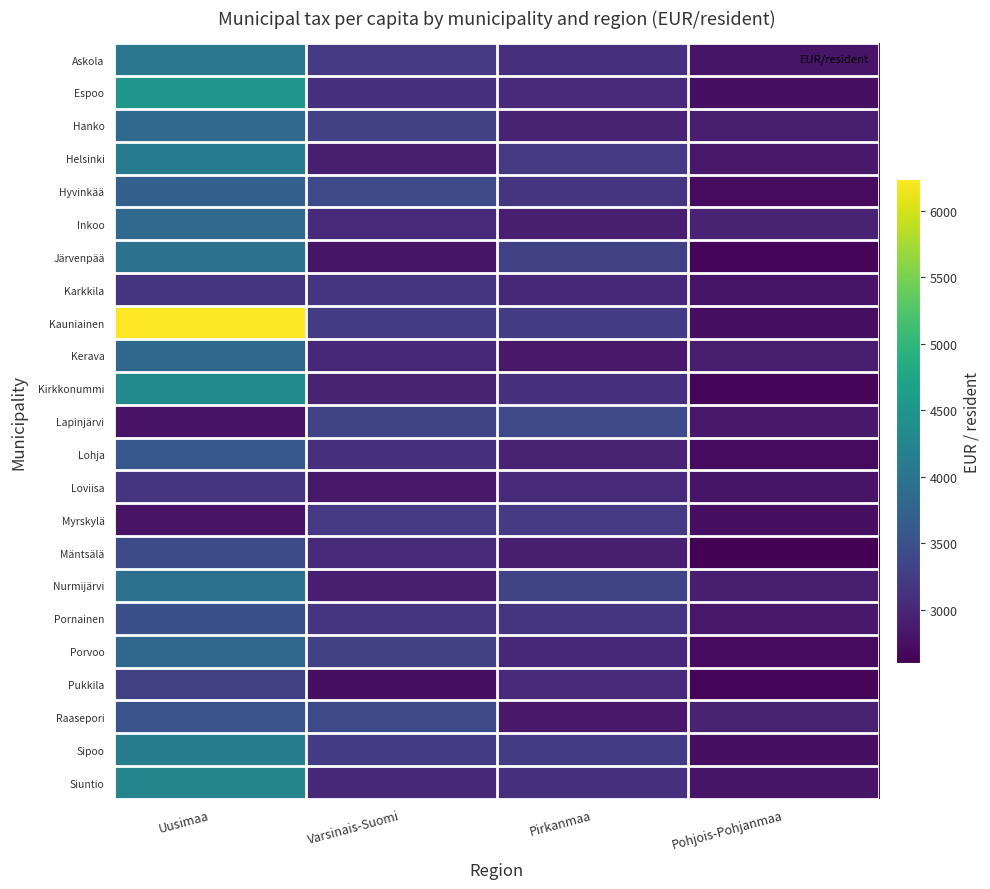

At which category is the sum across all series the highest?

Uusimaa